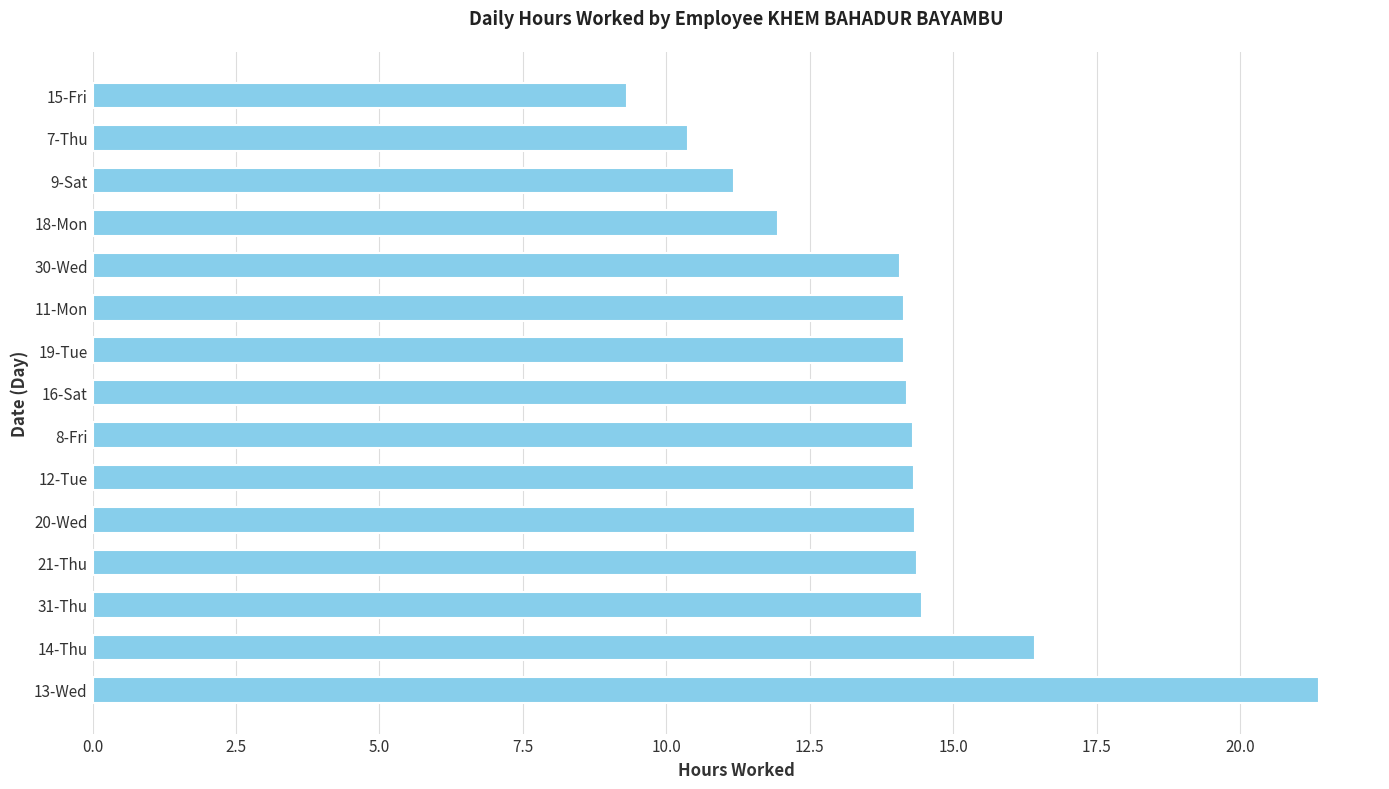

What is the maximum value shown in the chart?

21.4